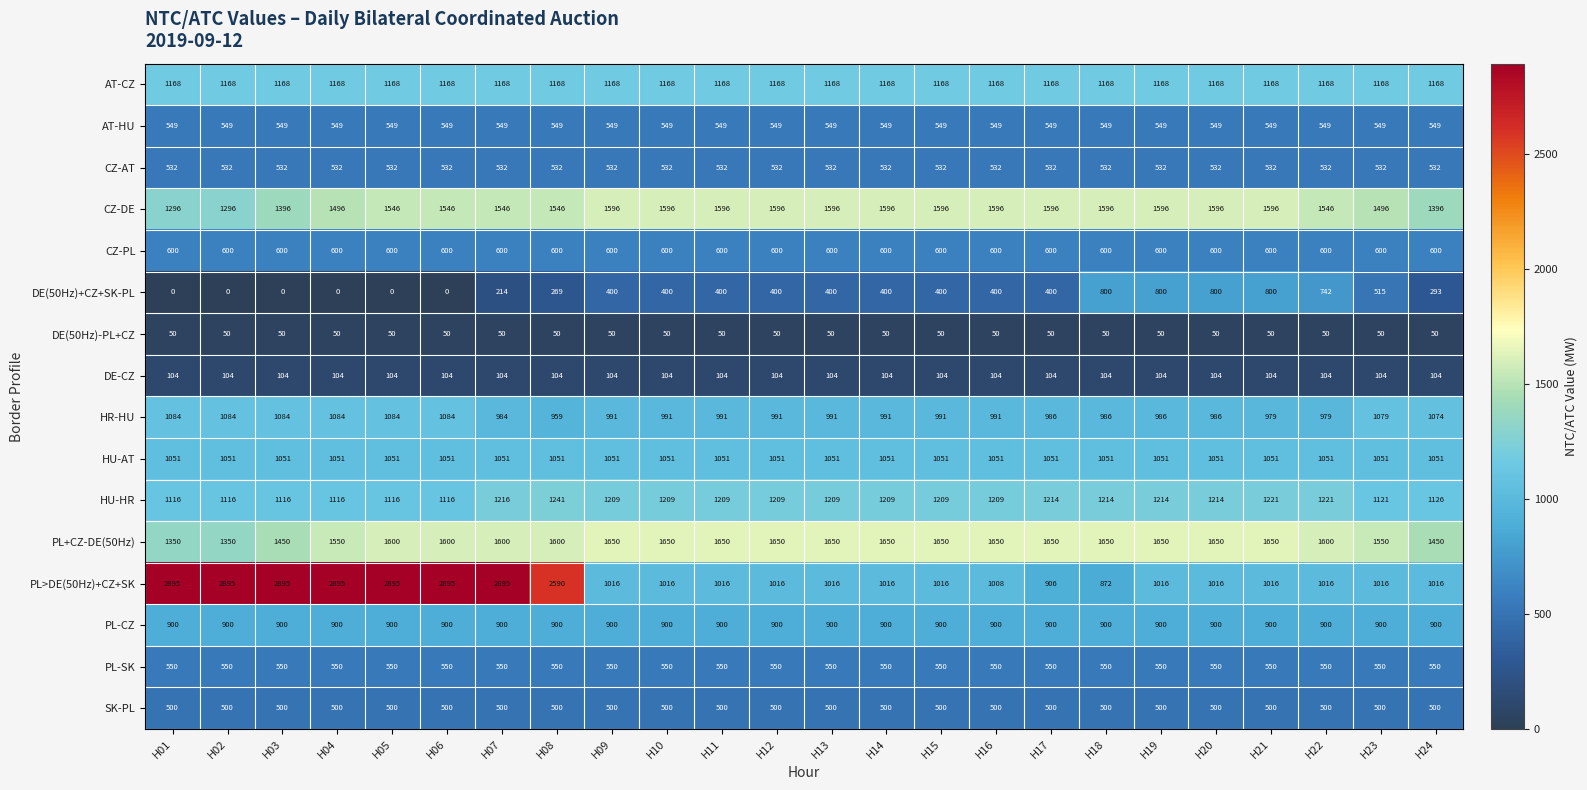

Which series changed the most between H21 and H22?

DE(50Hz)+CZ+SK-PL